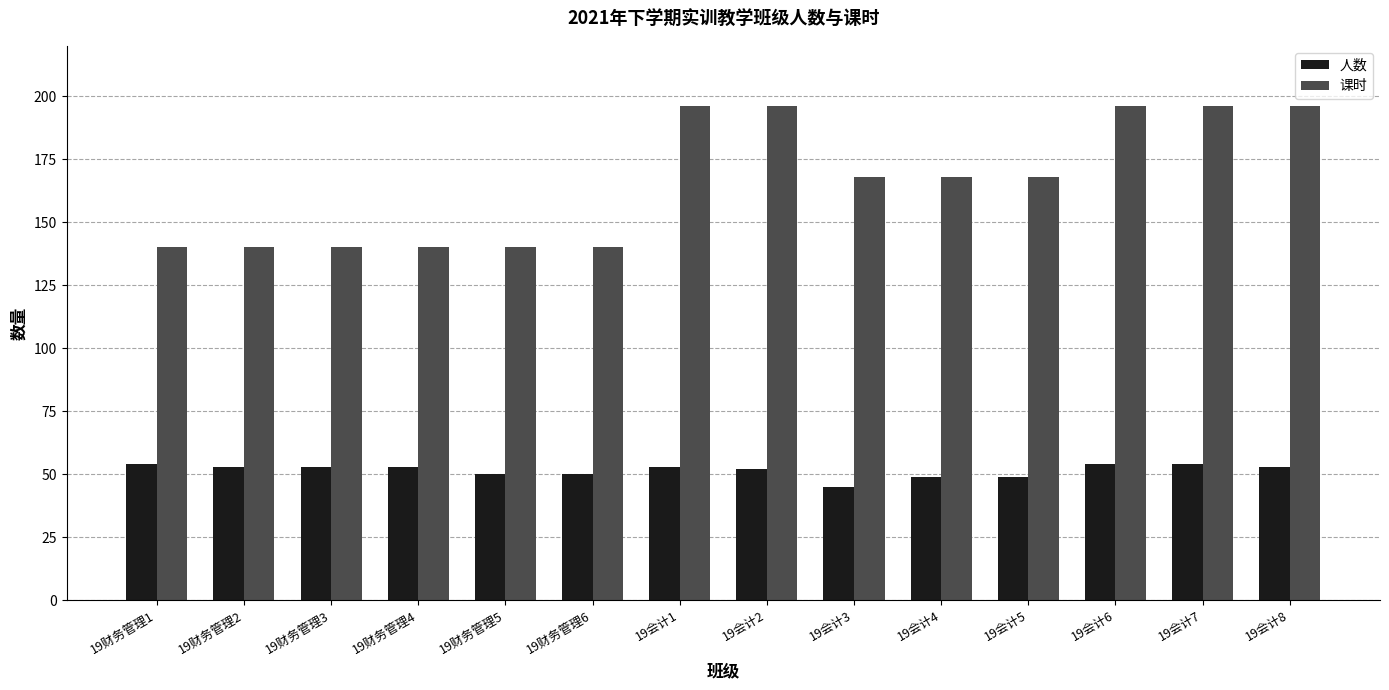

Which series has the largest total across all categories?

课时